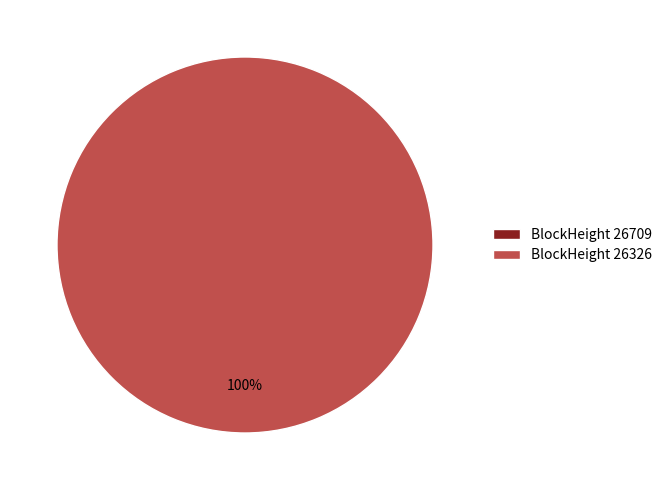

Is it true that 26709 is 0% of the pie?

True